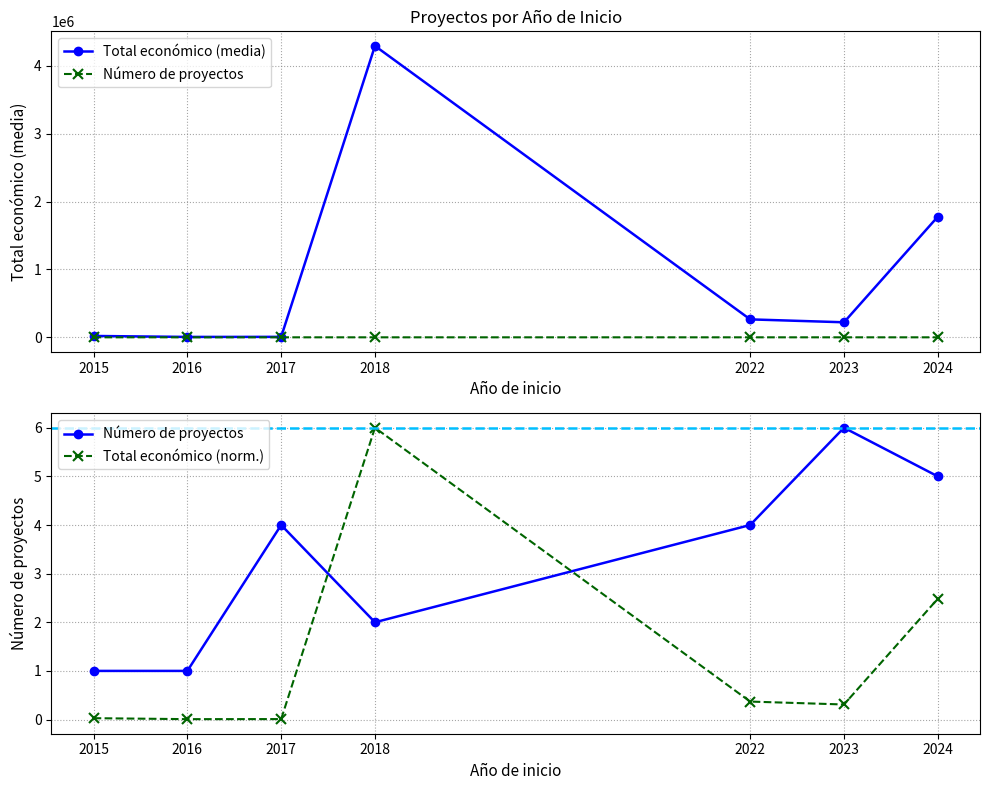

Does the chart have visible grid lines?

Yes